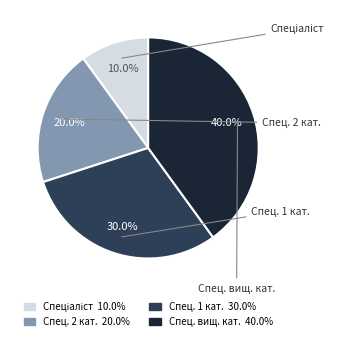

How many segments does this pie chart have?

4